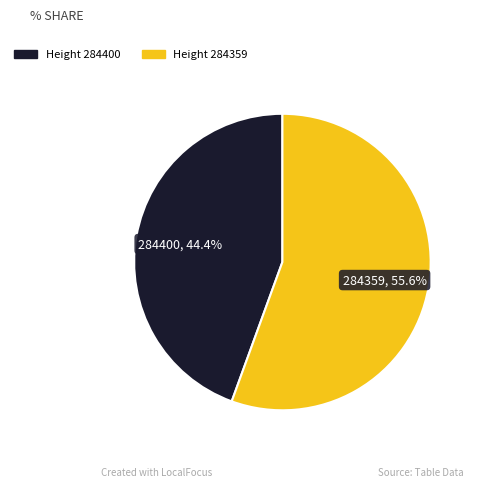

Is there a majority slice in this chart?

Yes